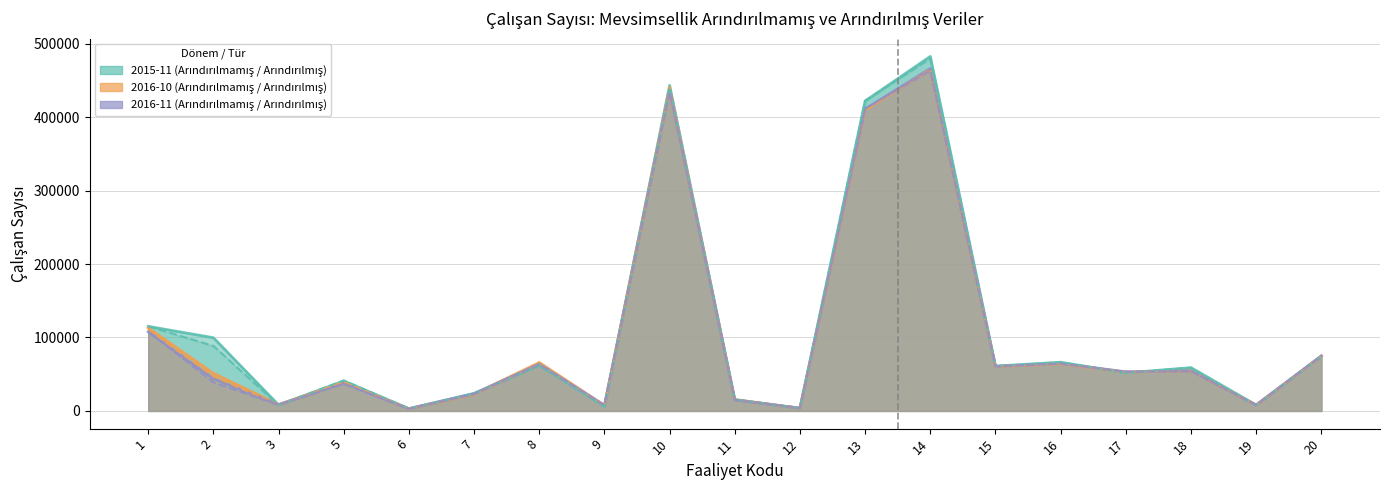

How many intersections are there between Mevsimsellikten Arındırılmamış Veri (2016-11) and Mevsimsellikten Arındırılmamış Veri (2015-11)?

9